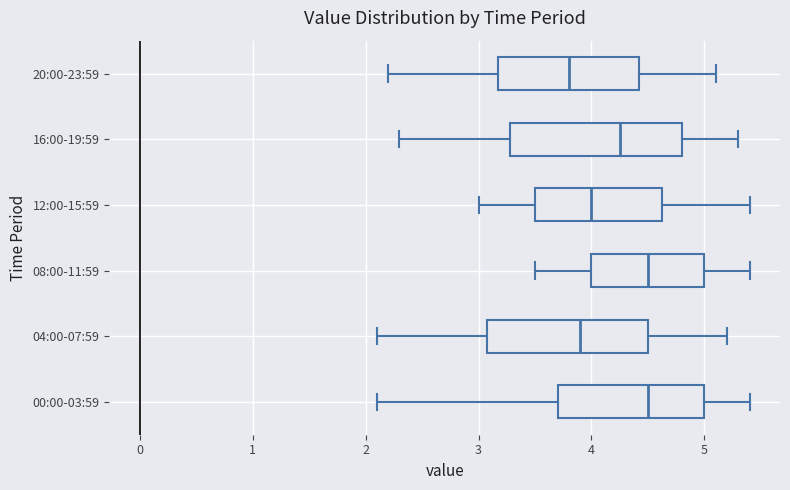

Reading bottom to top, read every box against the x-axis: the position of its median line, the range the box covers, and the ends of its whiskers. The values are not printed on the chart, so give them approximately, as read against the axis.

00:00-03:59: median 4.5, box 3.7 to 5.0, whiskers 2.1 to 5.4
04:00-07:59: median 3.9, box 3.1 to 4.5, whiskers 2.1 to 5.2
08:00-11:59: median 4.5, box 4.0 to 5.0, whiskers 3.5 to 5.4
12:00-15:59: median 4.0, box 3.5 to 4.6, whiskers 3.0 to 5.4
16:00-19:59: median 4.3, box 3.3 to 4.8, whiskers 2.3 to 5.3
20:00-23:59: median 3.8, box 3.2 to 4.4, whiskers 2.2 to 5.1